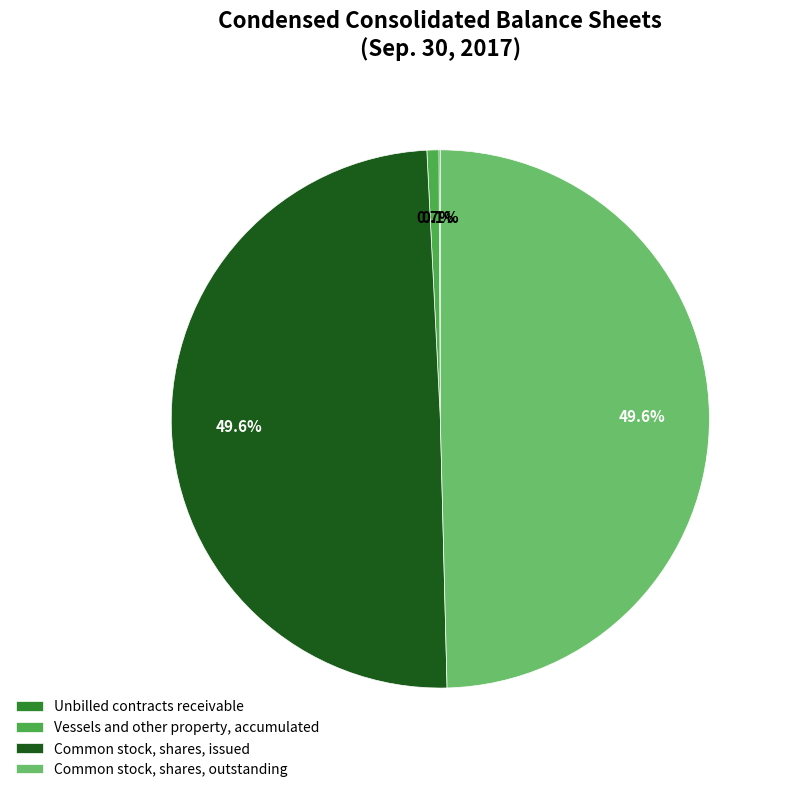

Combined, what portion of the pie is Vessels and other property, accumulated and Common stock, shares, outstanding?

50.3%